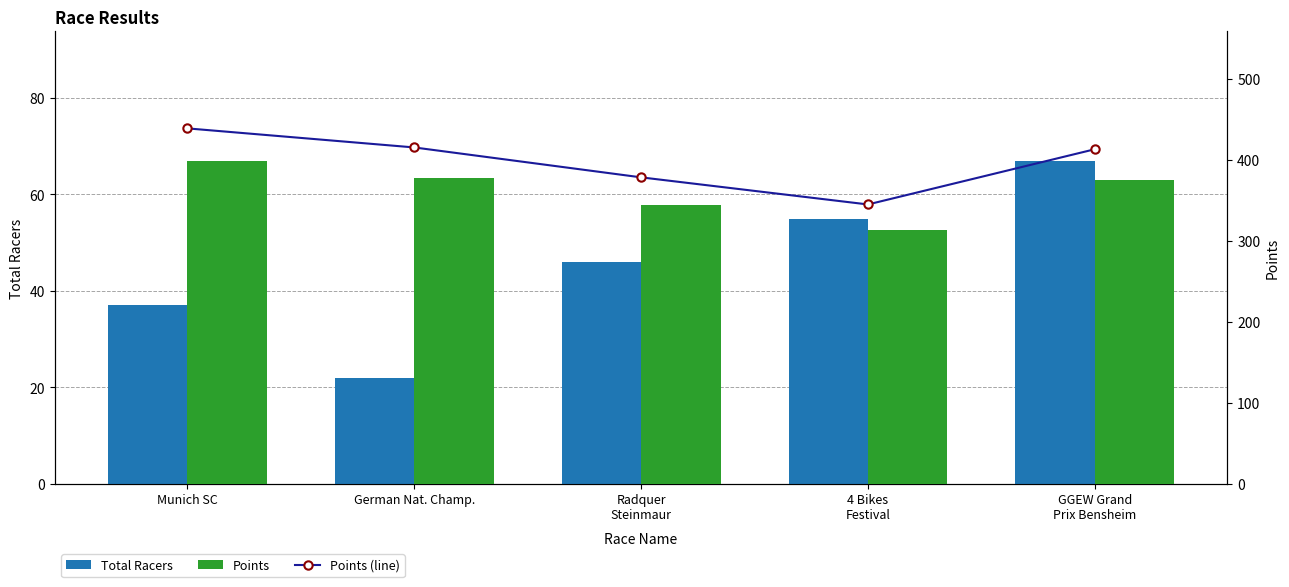

Does the chart contain stacked bars?

No